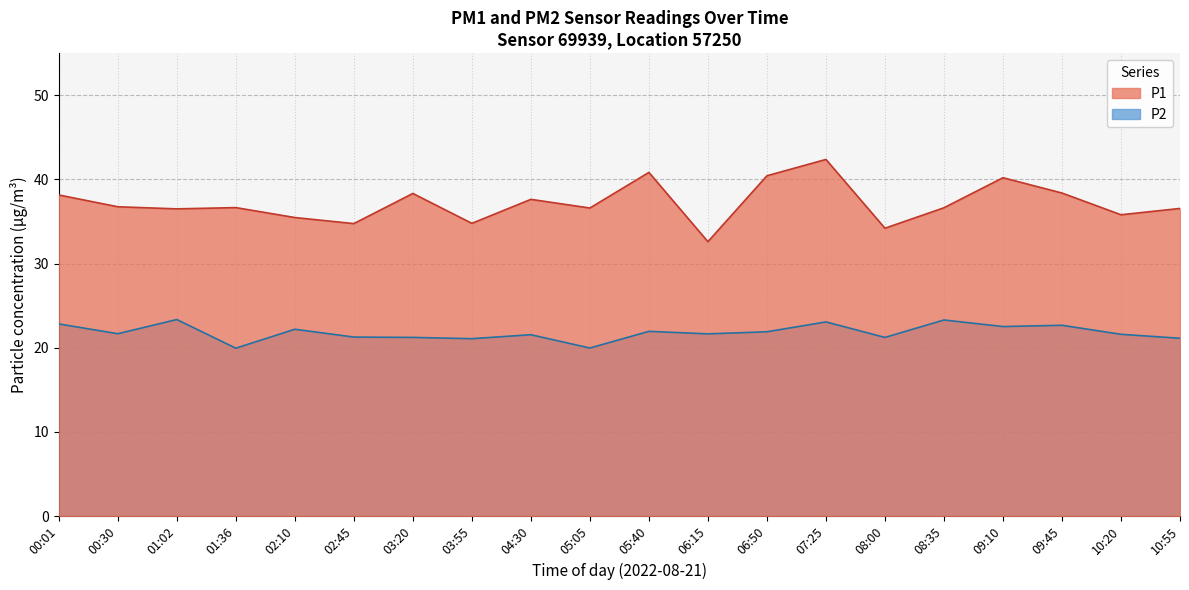

What position from the left is 08:00?

15